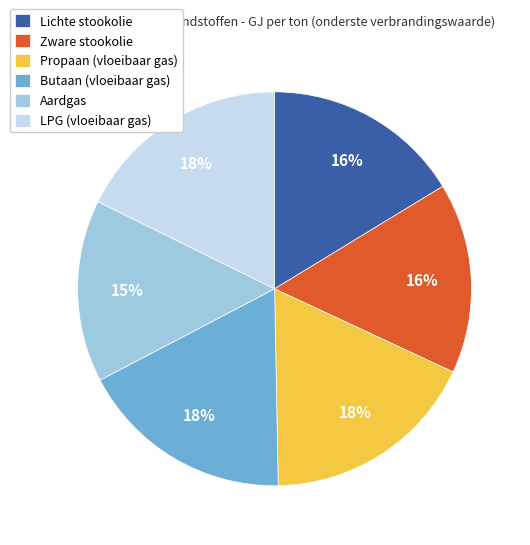

Which has a higher value, Propaan (vloeibaar gas) or Lichte stookolie?

Propaan (vloeibaar gas)